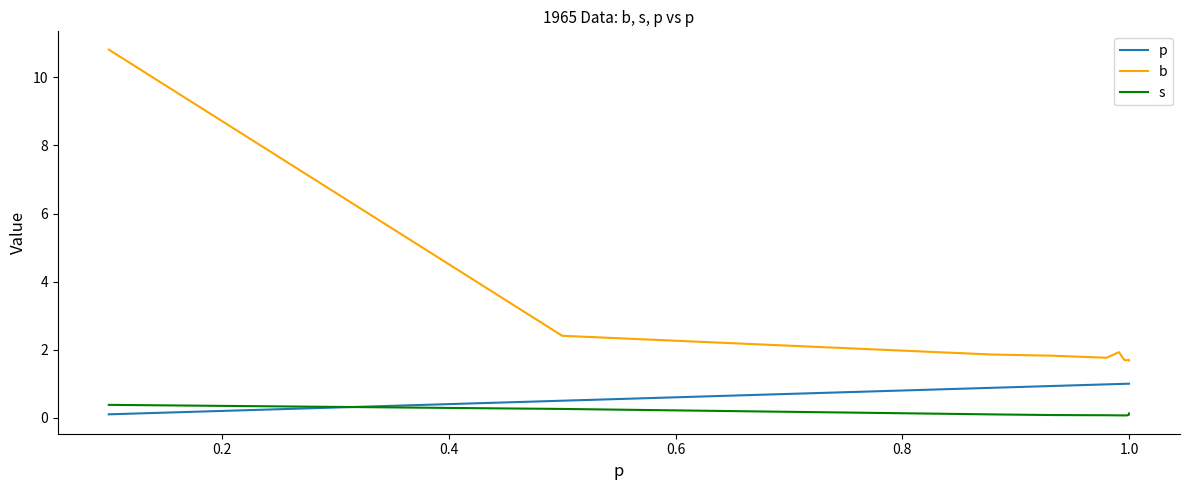

After their last crossing, which series has the higher values: p or s?

p